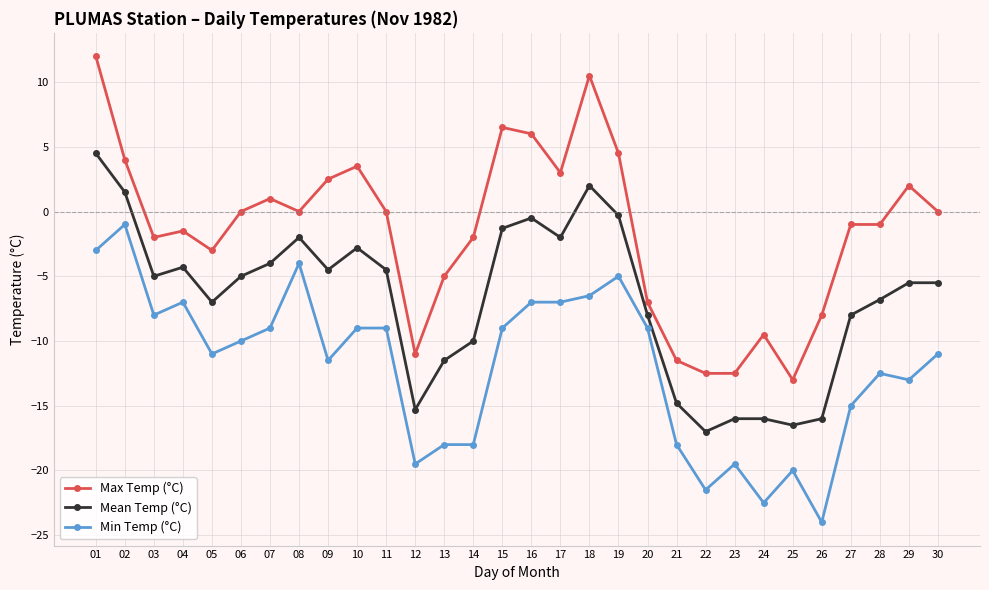

Is it true that Max Temp (°C) equals 6.3 at 18?

False